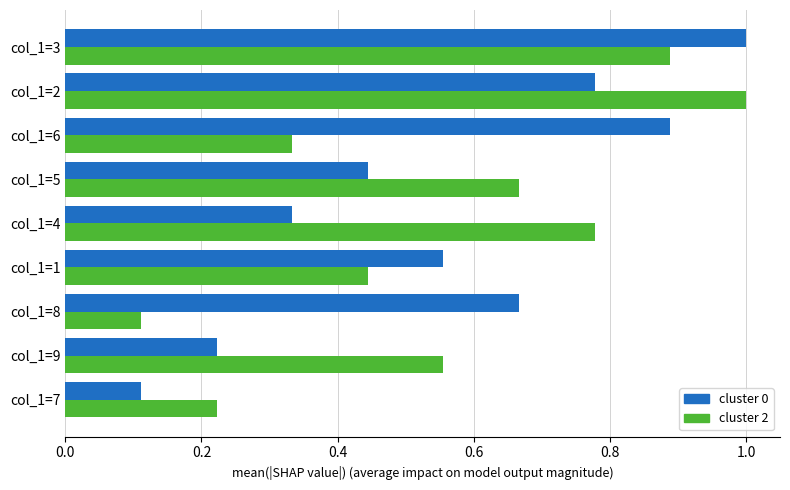

What is the sum of the cluster 2 values at col_1=9 and col_1=1?

1.0